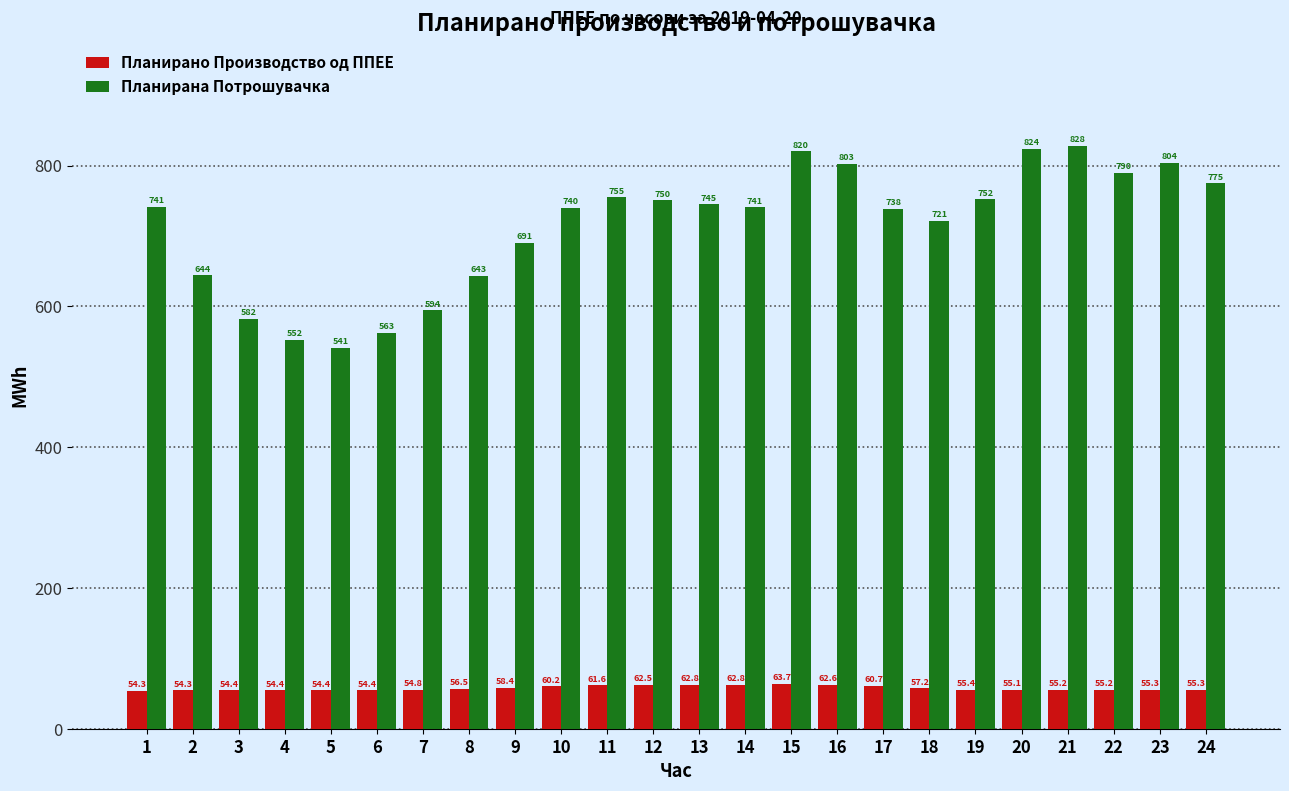

Is the value of Планирана Потрошувачка at 3 greater than the value of Планирано Производство од ППЕЕ at 10?

Yes